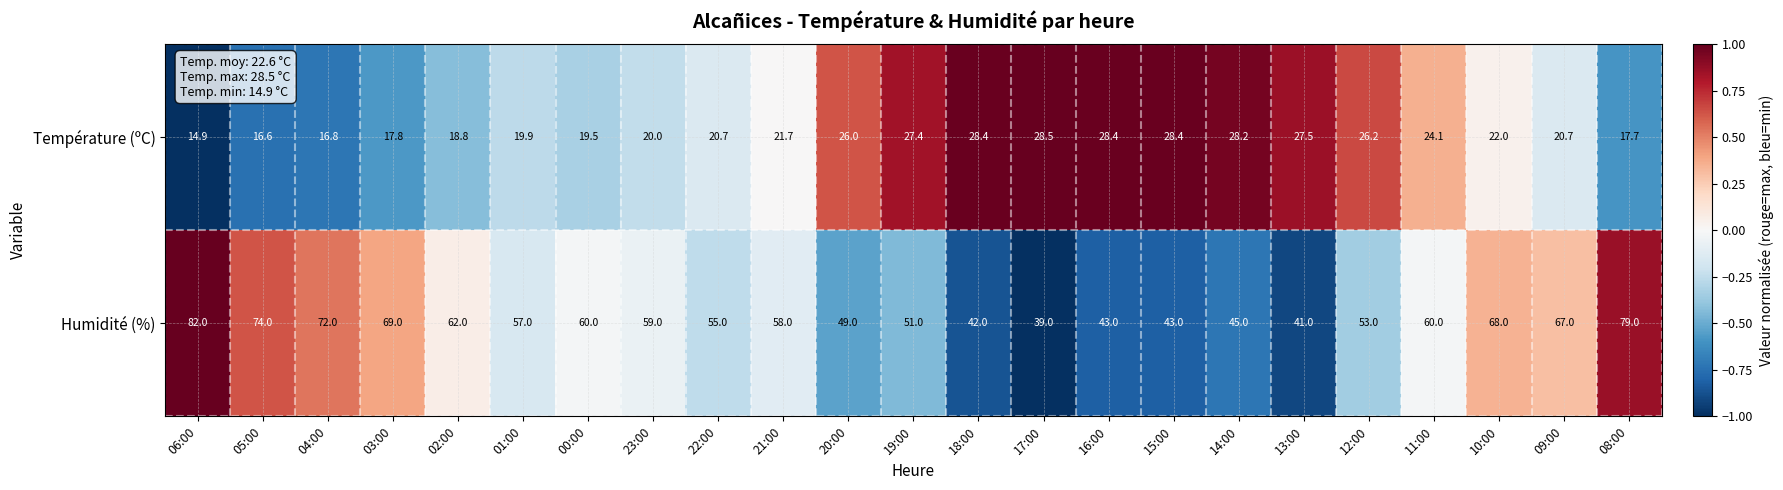

What is the spread (max minus min) of values at 18:00?

13.6